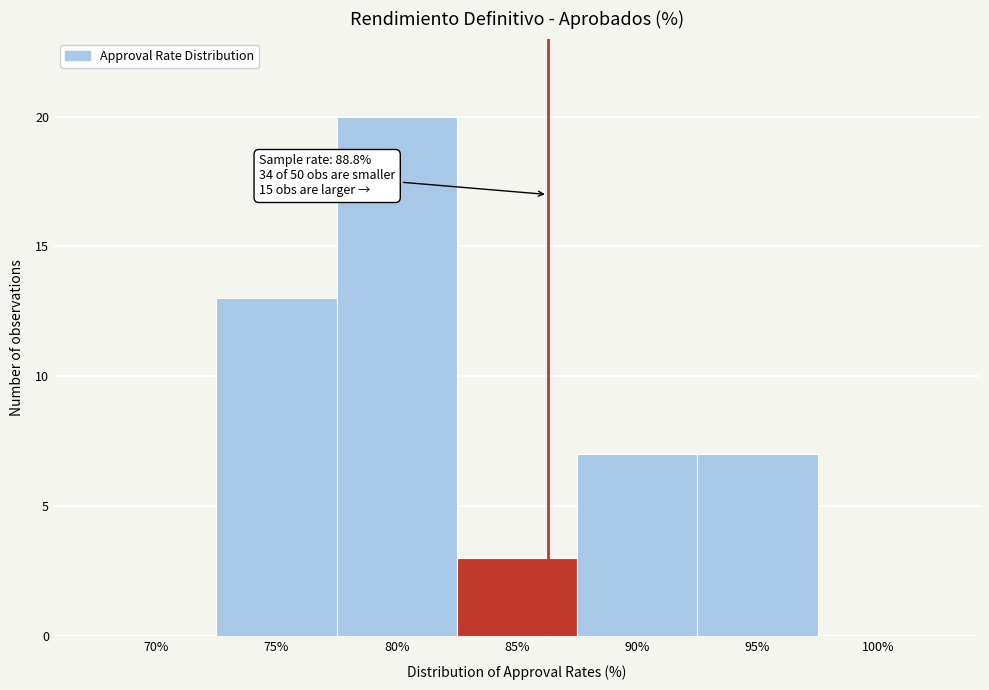

Reading left to right, what are all the values shown in this chart?

70%=0	75%=13	80%=20	85%=3	90%=7	95%=7	100%=0